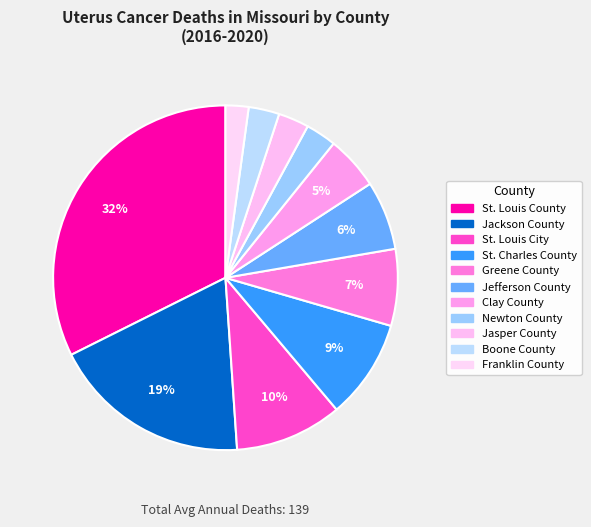

What is the smallest slice in the pie chart?

Franklin County